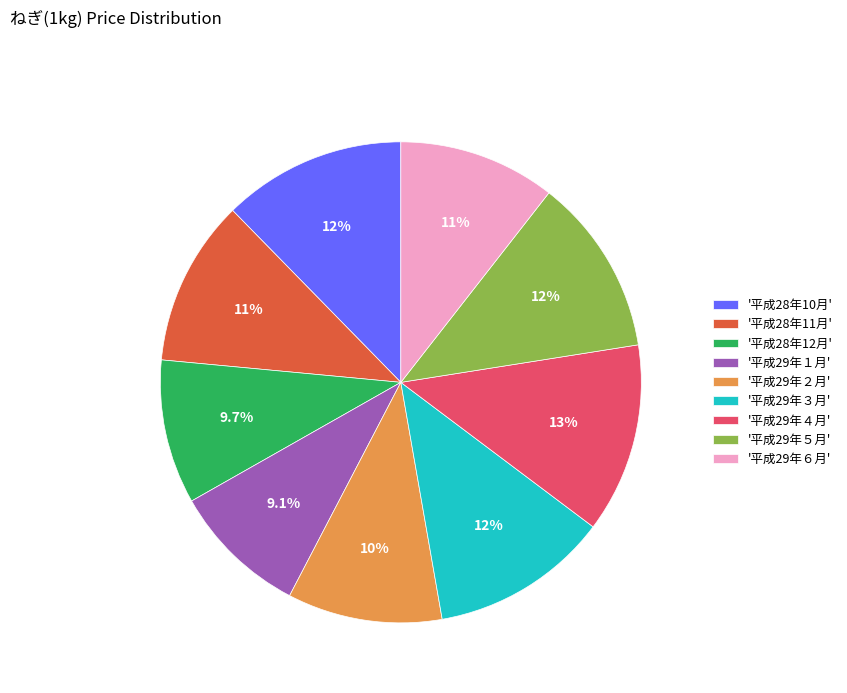

Is there a majority slice in this chart?

No